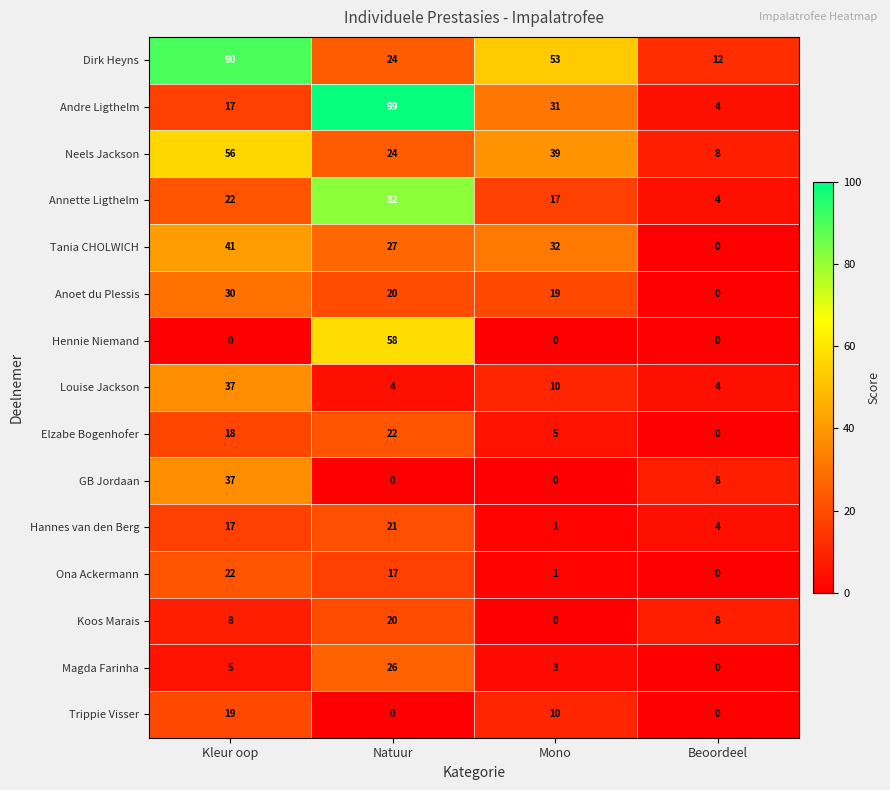

Which category has the lowest value in the Andre Ligthelm series?

Beoordeel